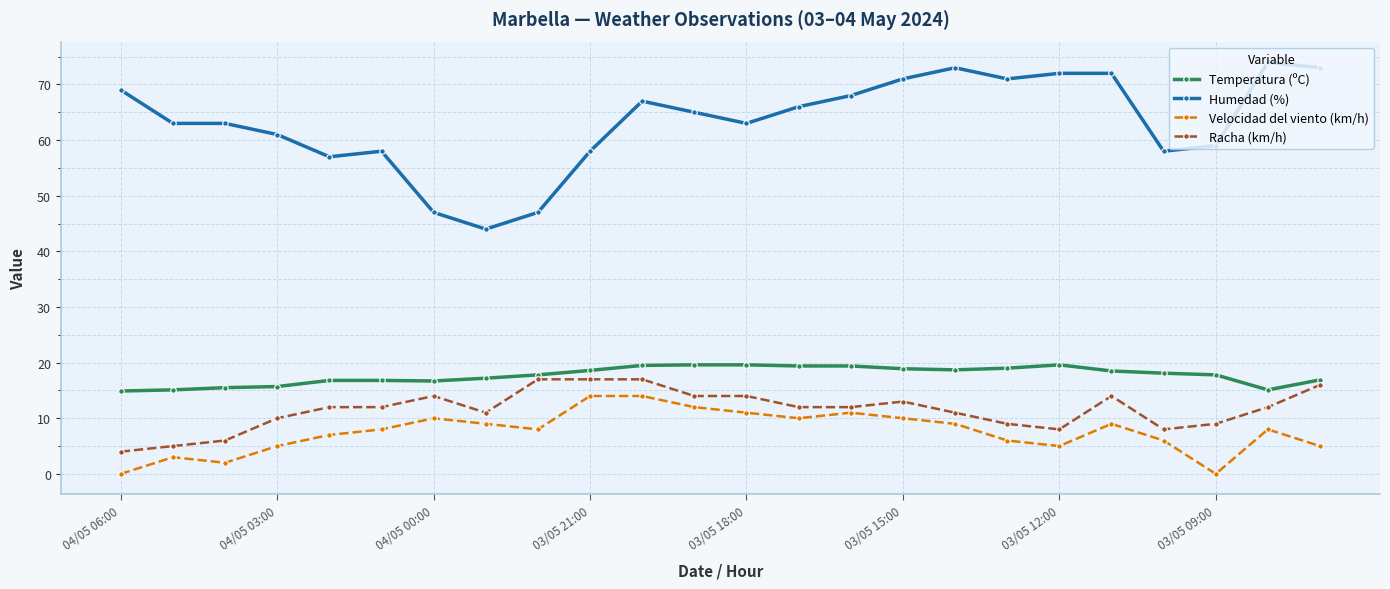

True or false: Racha (km/h) and Humedad (%) cross at least once.

False